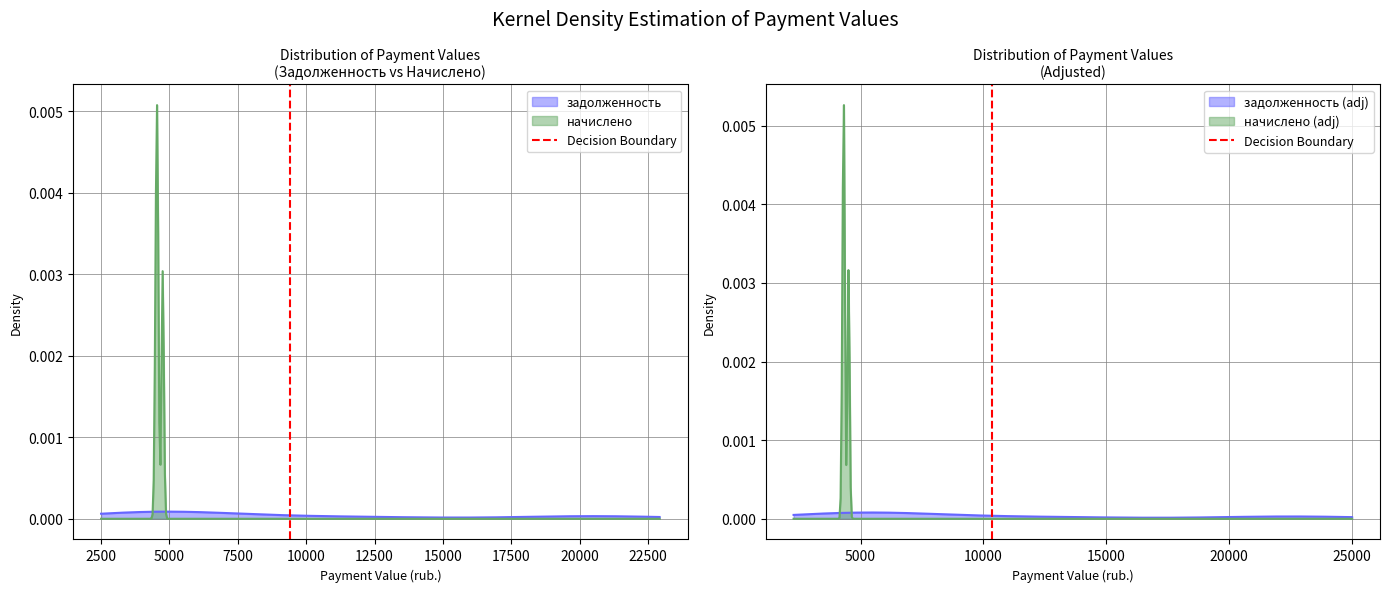

How many data points are less than 1?

1